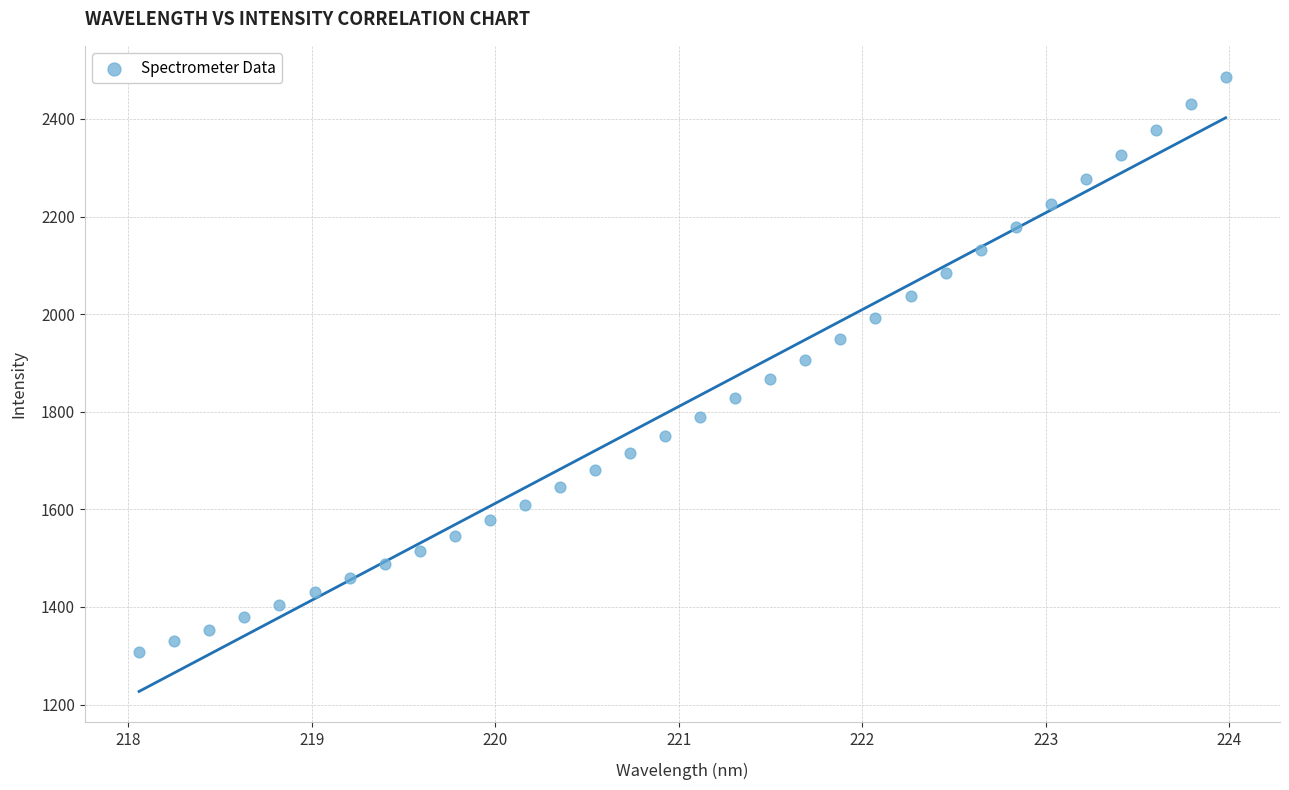

What is the range of X values (max minus min)?

5.9